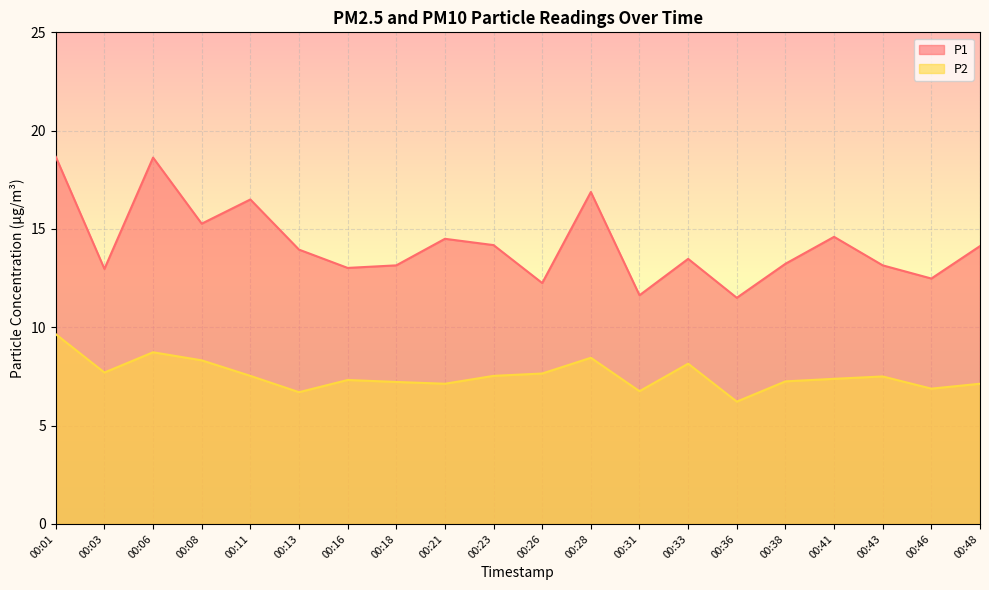

Does the chart display data point markers on the line(s)?

No